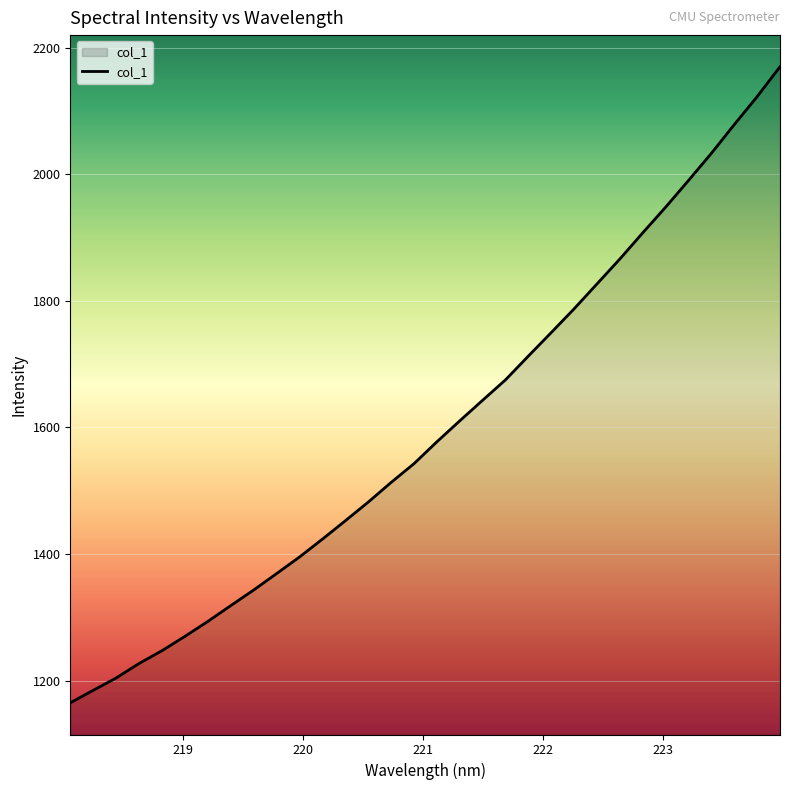

What is the greatest value displayed?

2170.0